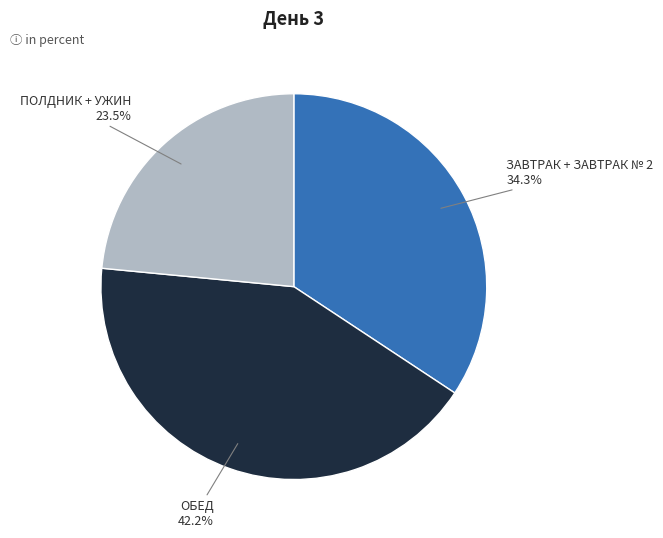

To the nearest percent, what is the difference between the largest and smallest slice percentages?

19%